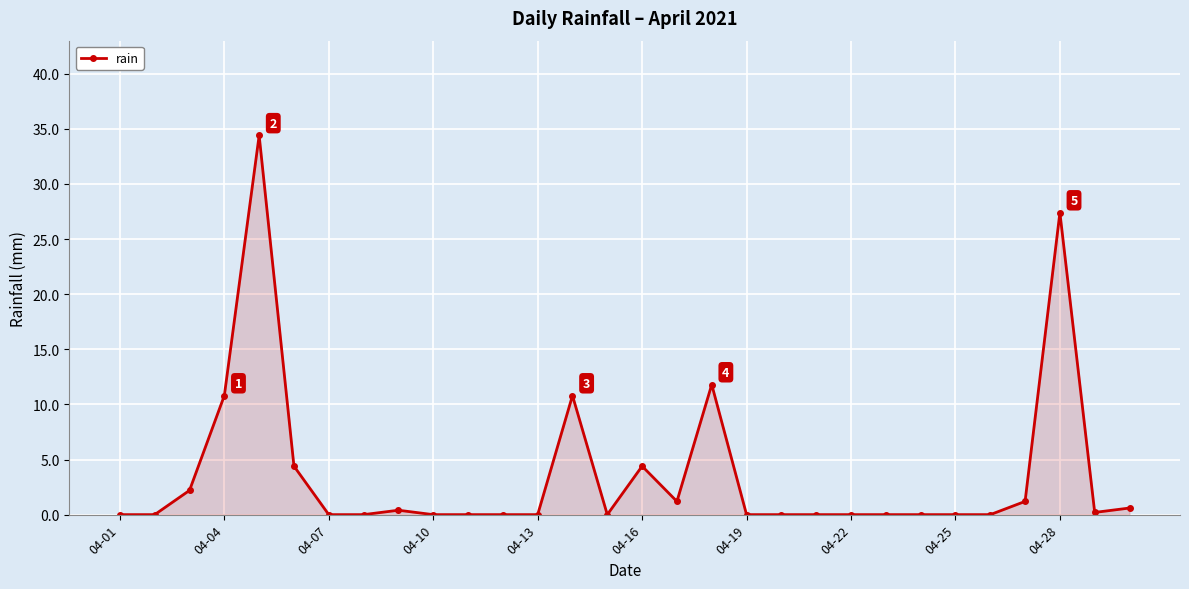

What is the value of the 28th point from the left?

27.4